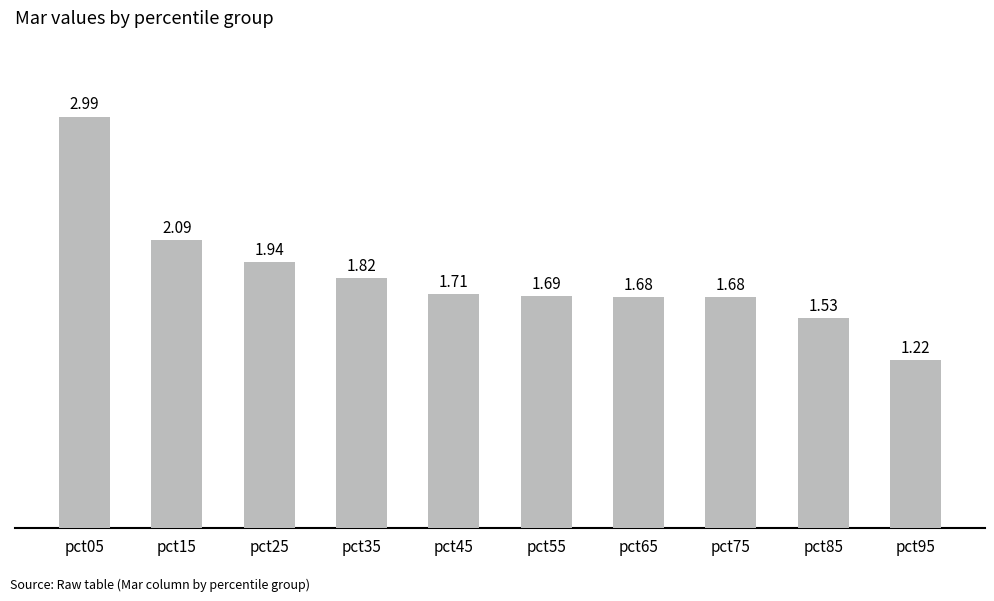

What is the difference between the values at pct25 and pct85?

0.4